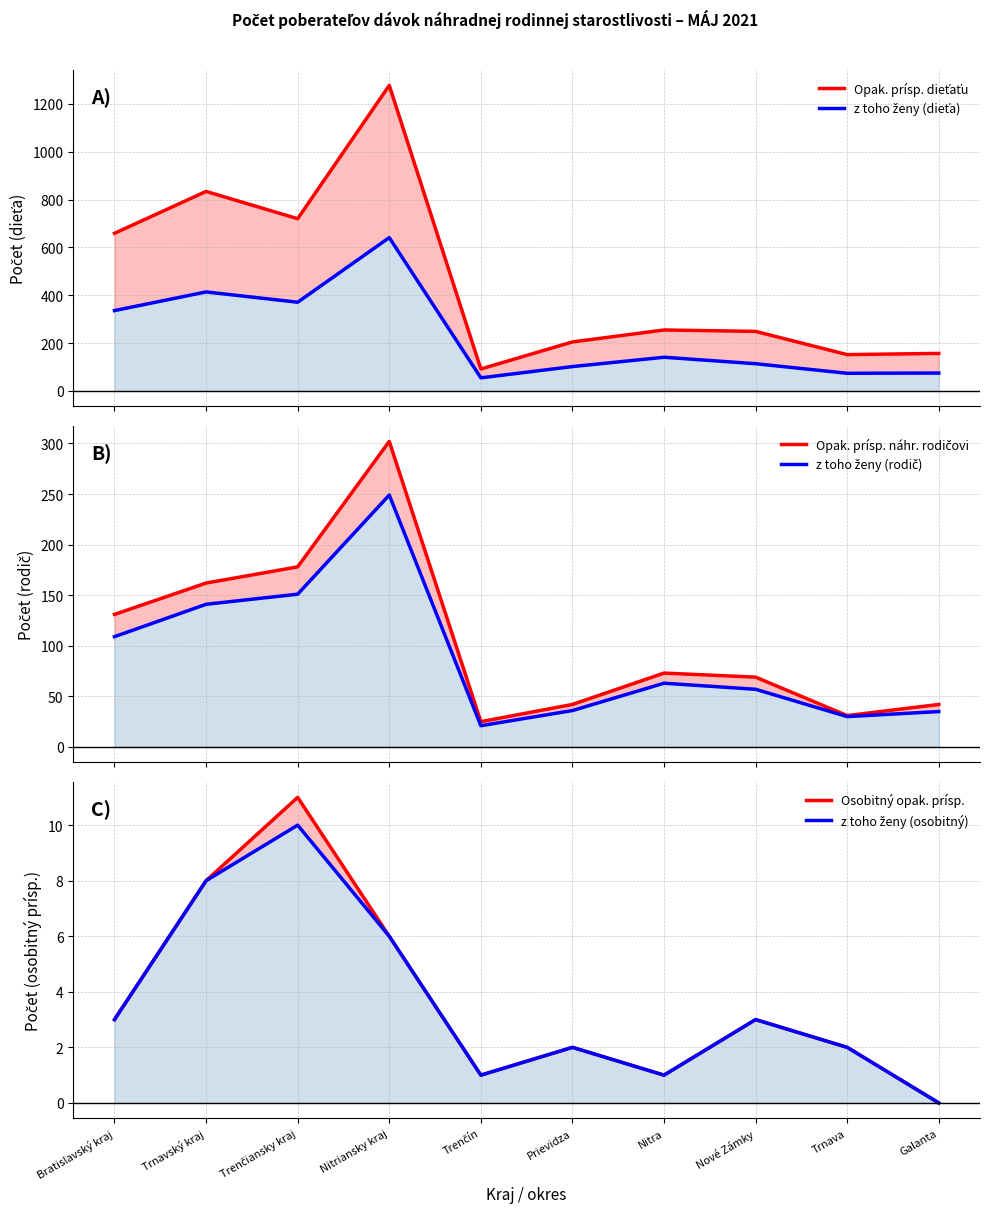

At Trenčín, list the series in order from smallest to largest.

Osobitný opak. prísp., z toho ženy (osobitný), z toho ženy (rodič), Opak. prísp. náhr. rodičovi, z toho ženy (dieťa), Opak. prísp. dieťaťu